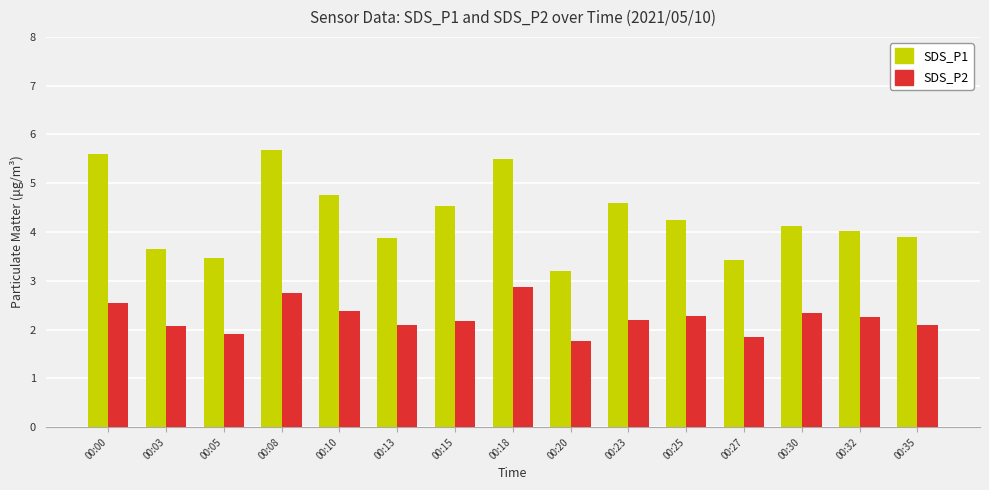

Which series has the largest total across all categories?

SDS_P1